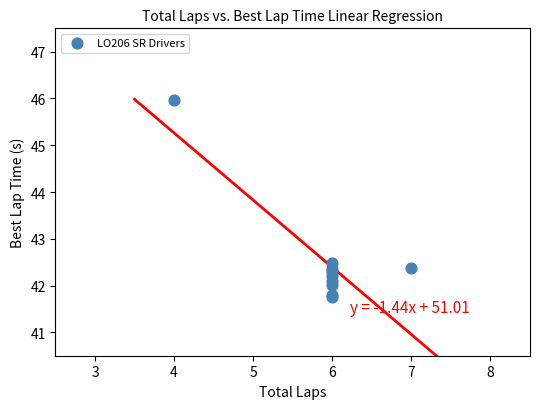

What Y value in the scatter plot is closest to 43?

42.5